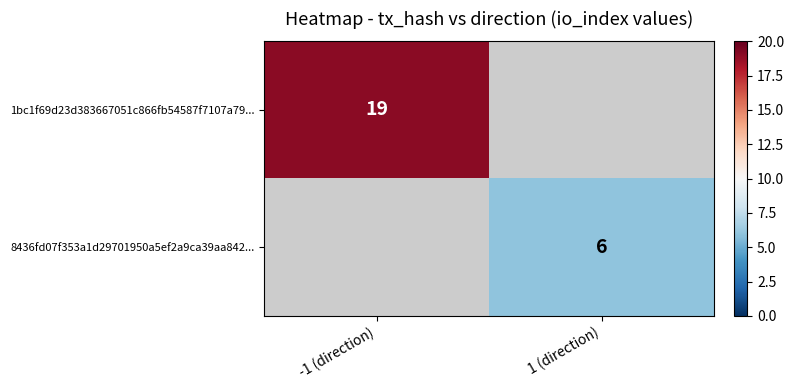

Is it true that 1bc1f69d23d383667051c866fb54587f7107a79... equals 28.7 at -1 (direction)?

False